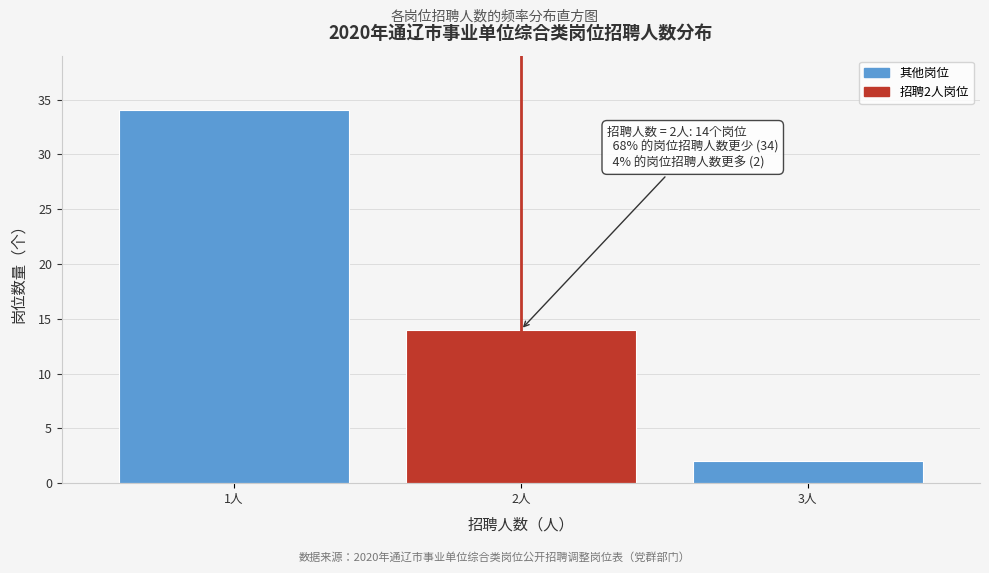

Reading right to left, list all the values displayed in this chart.

2	14	34